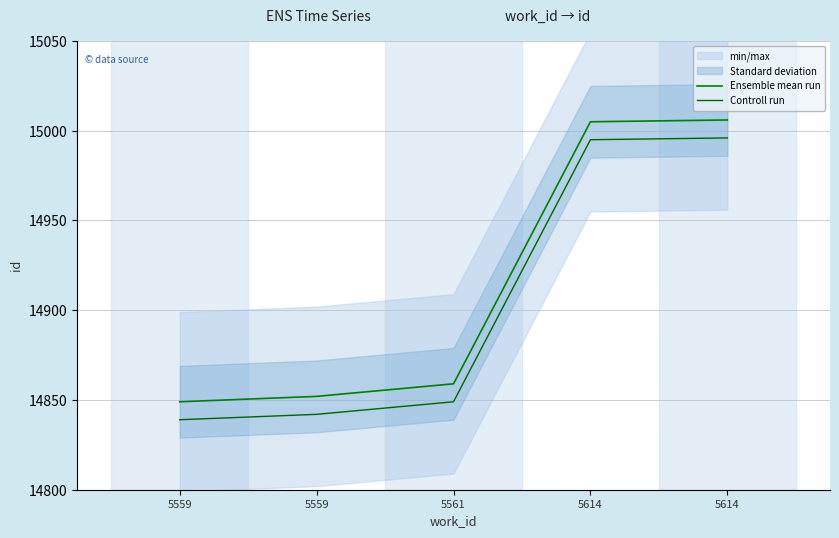

Which series has the widest spread of values?

Ensemble mean run